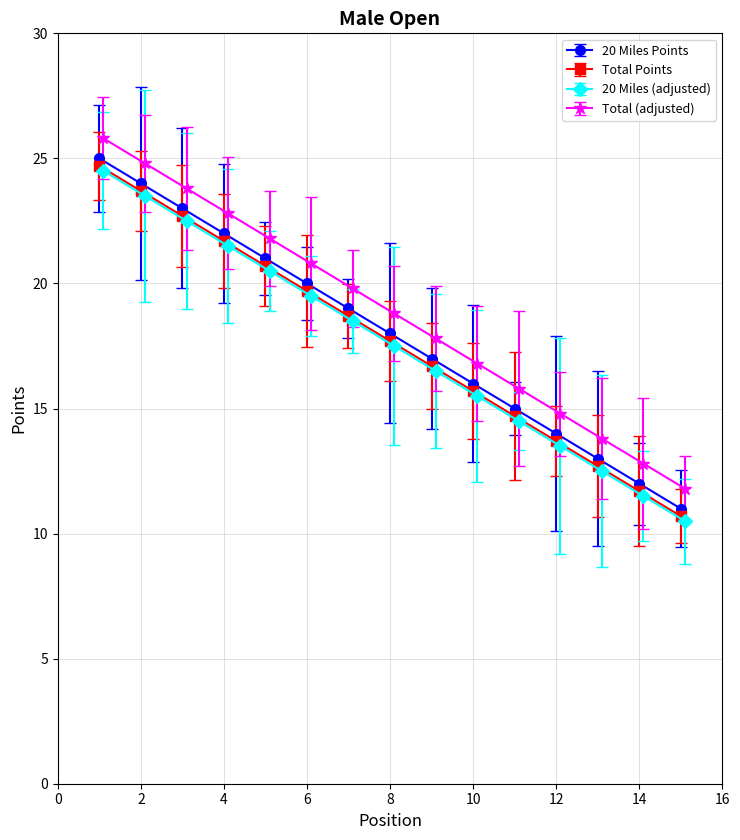

Is it true that Total Points equals 13.7 at 12?

True